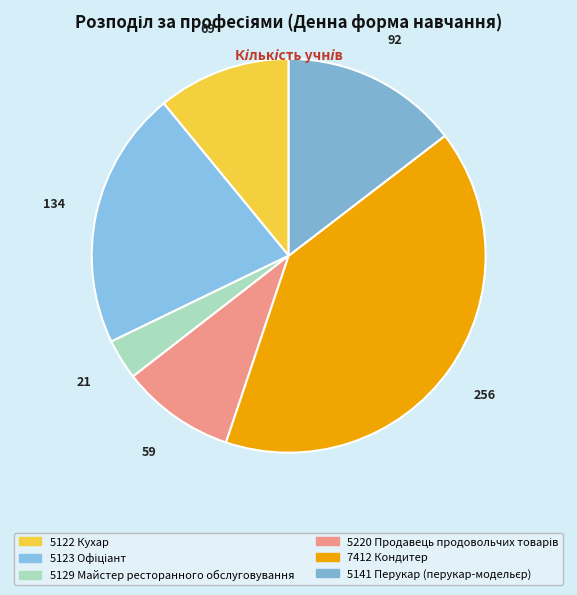

Does any single category account for the majority?

No